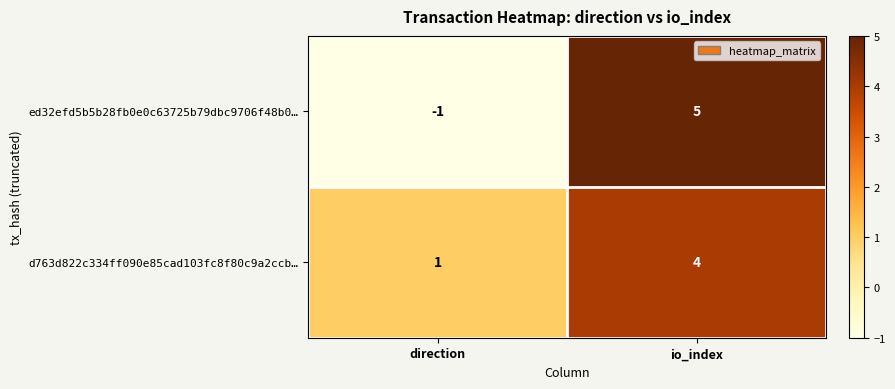

What is the sum of all ed32efd5b5b28fb0e0c63725b79dbc9706f48b0… values?

4